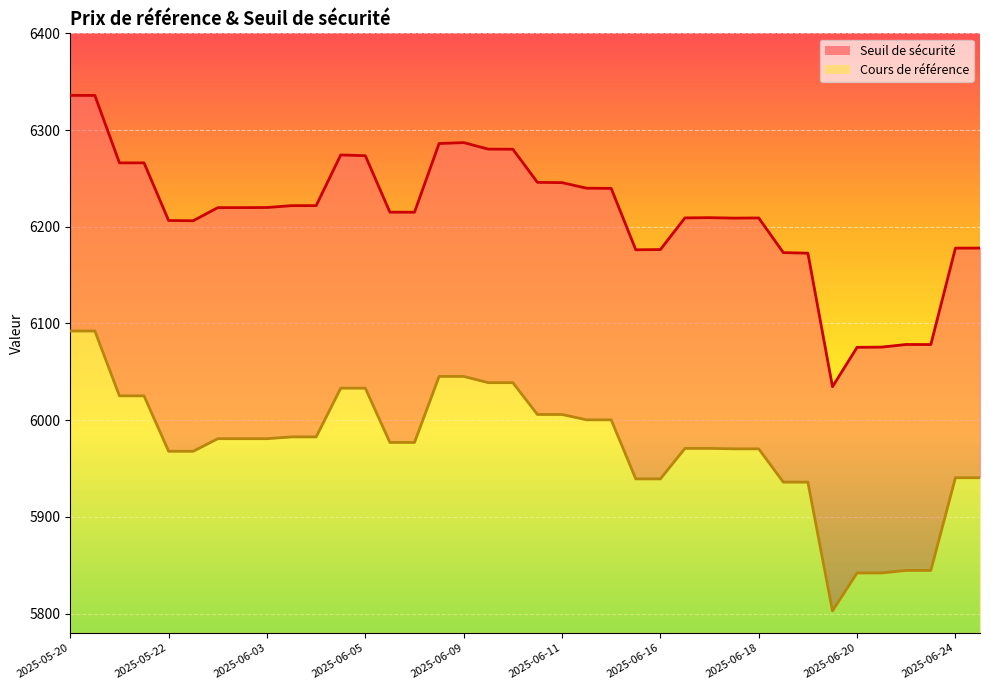

How many series are shown in this chart?

2